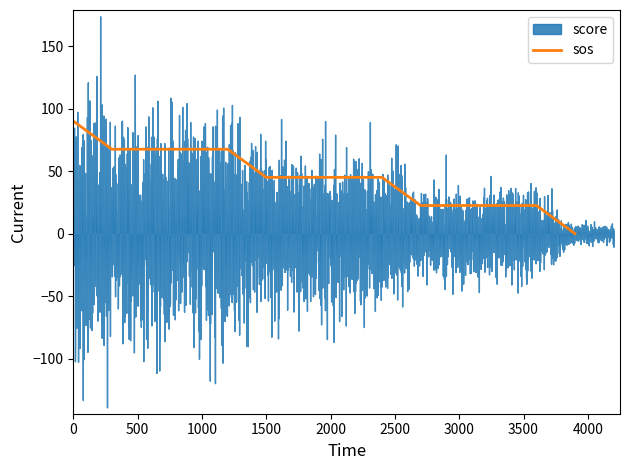

The sos series shows 22.5 at 3000. True or false?

True